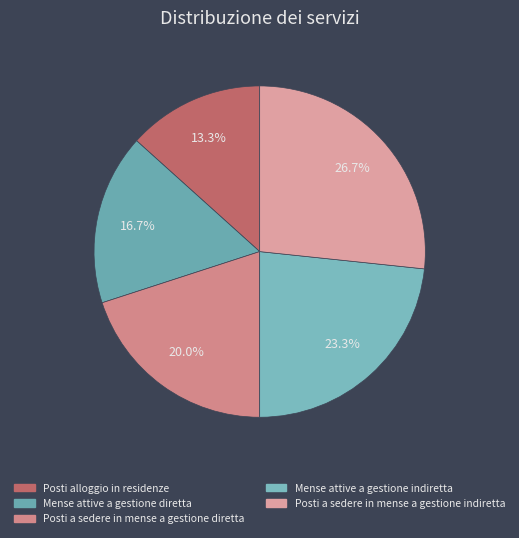

Count the number of slices in the pie.

5